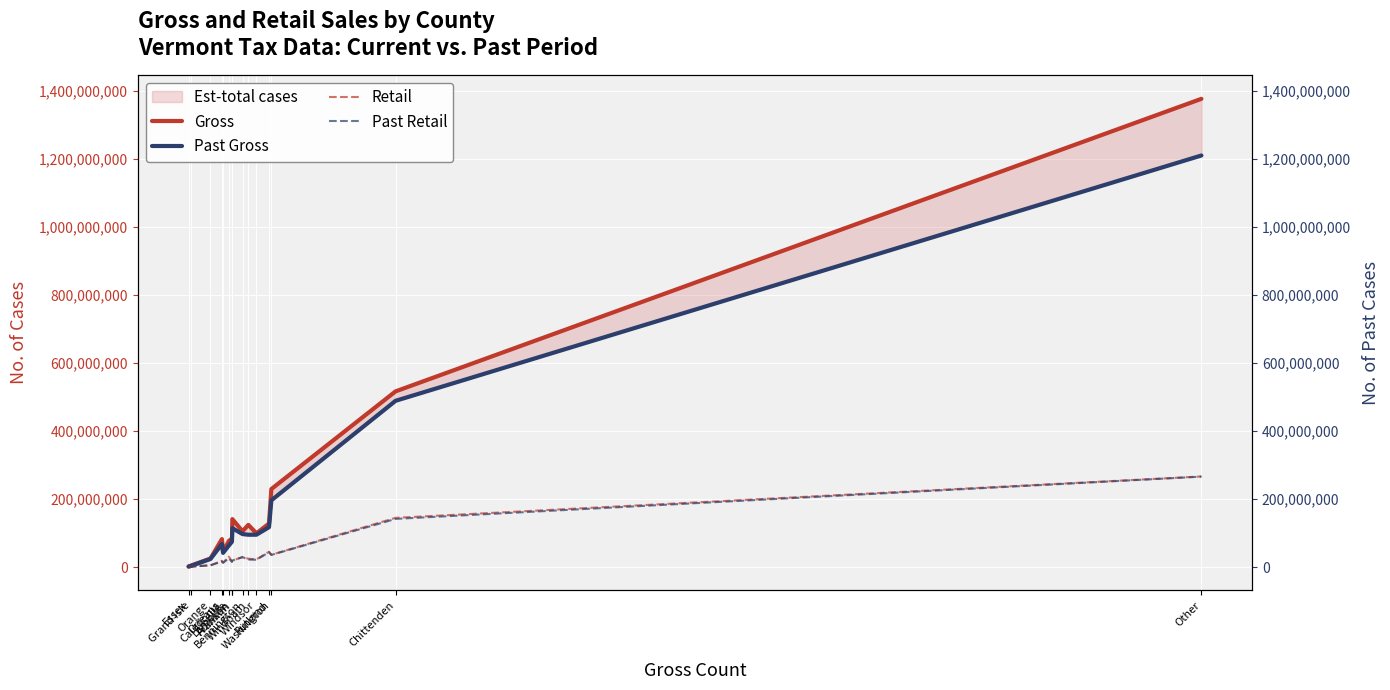

What is the difference between the Past Gross values at Windsor and Other?

1115411006.8